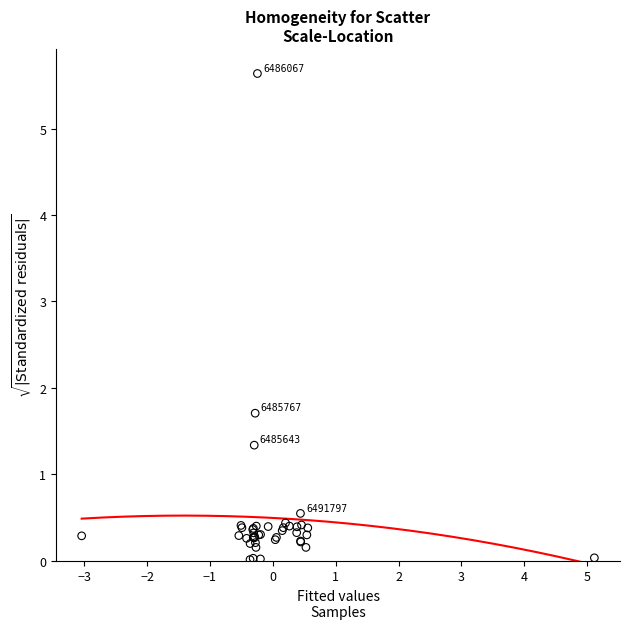

What Y value in the scatter plot is closest to 2?

1.7